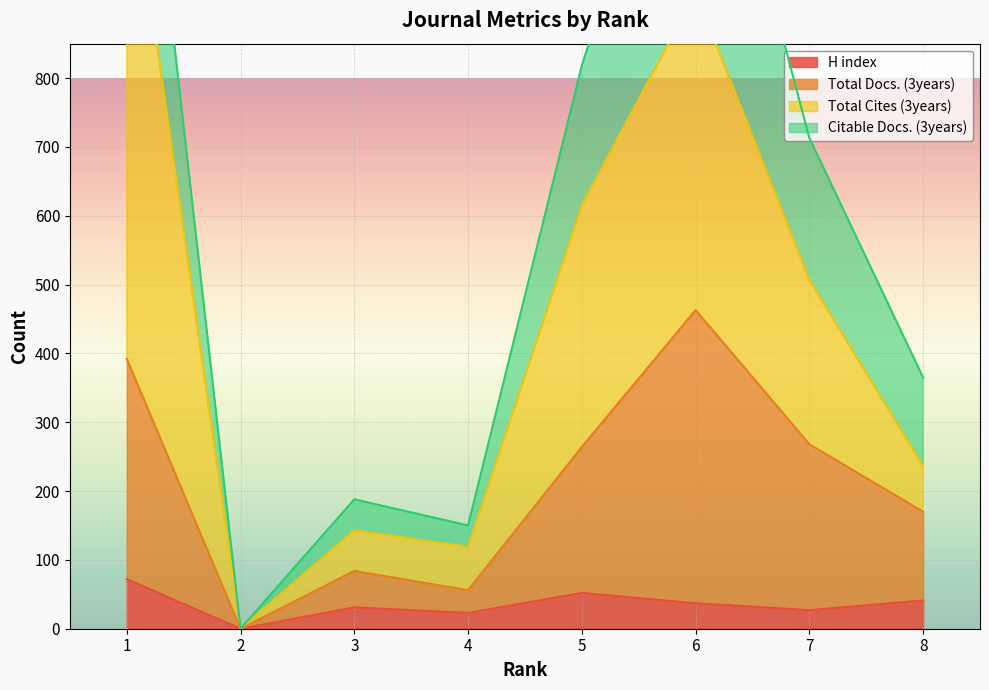

What is the greatest value displayed?

1156